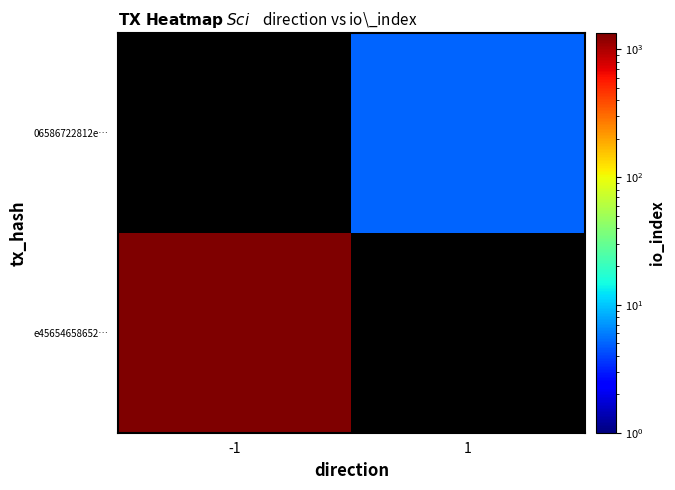

How many positive values does the e45654658652… series have?

1